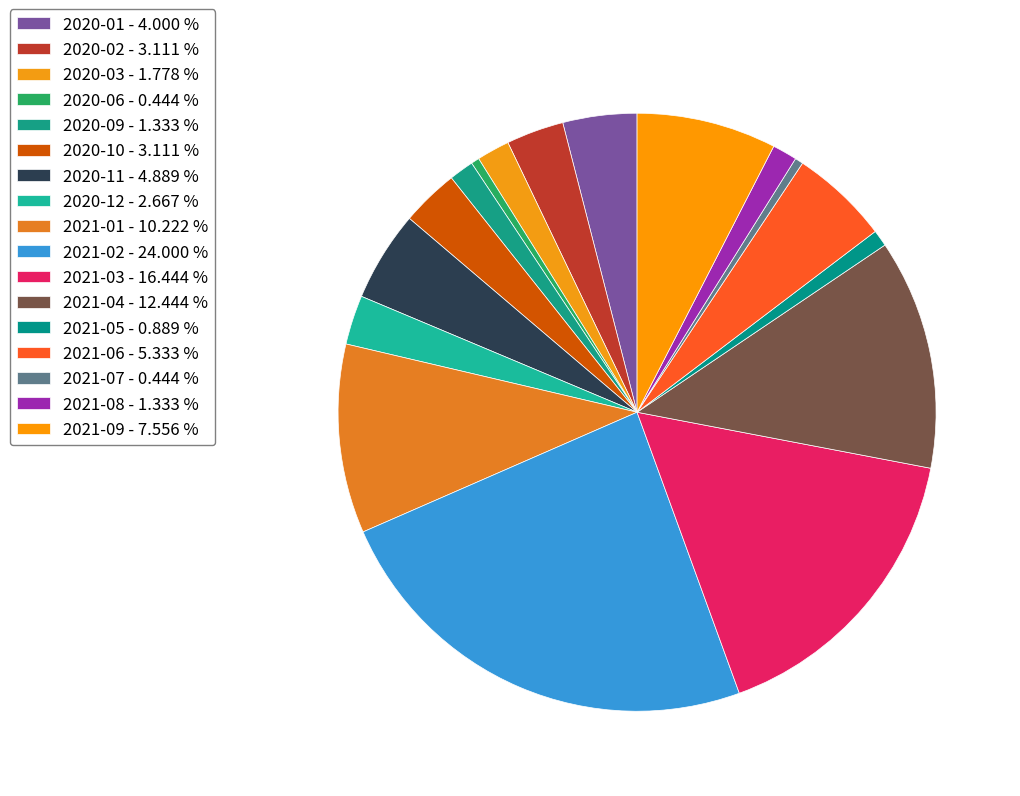

Count the number of slices in the pie.

17